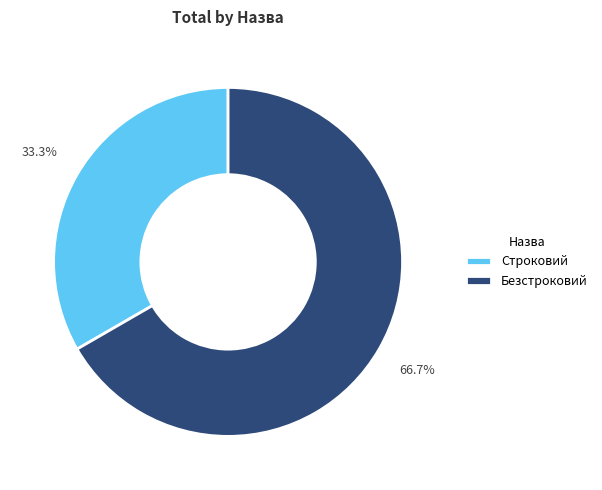

To the nearest percent, what is the combined percentage of Безстроковий and Строковий?

100%